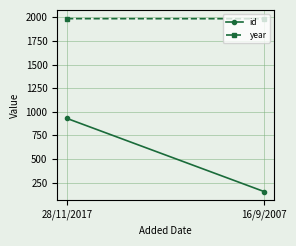

What are all the series names shown in the legend?

id, year